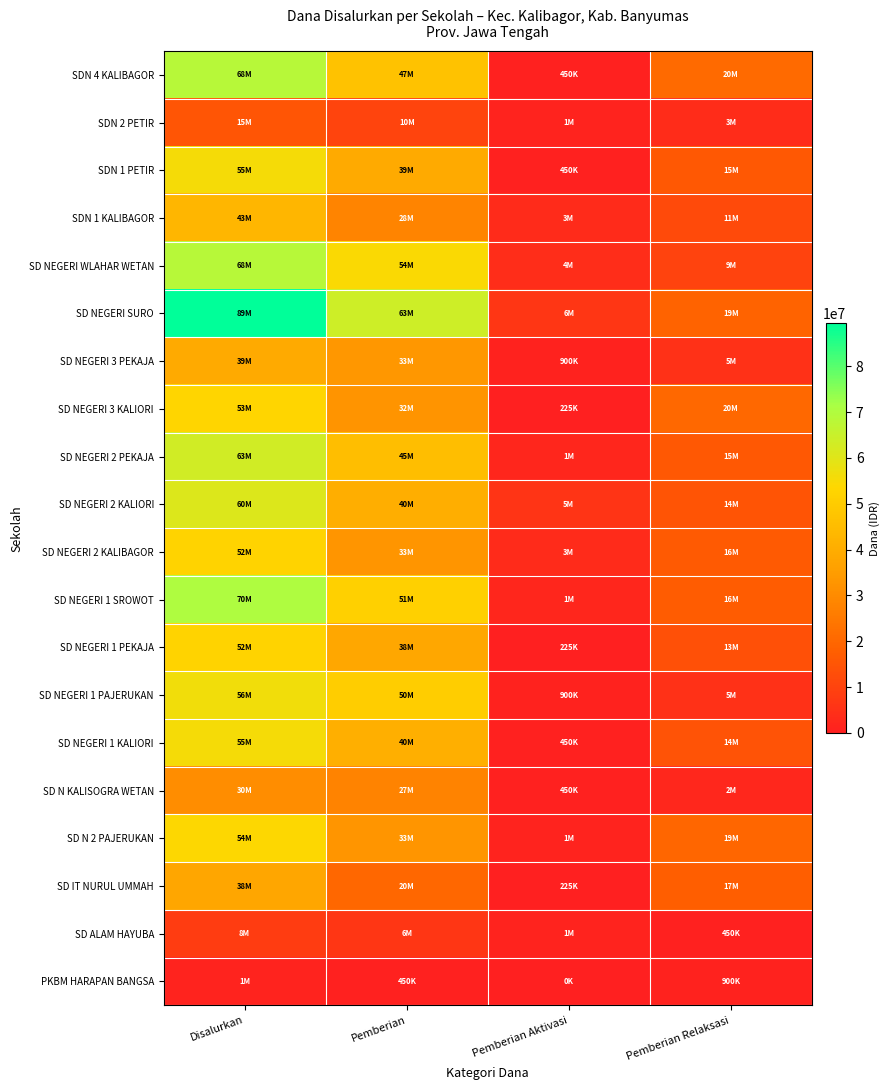

Count the number of categories in the chart.

4